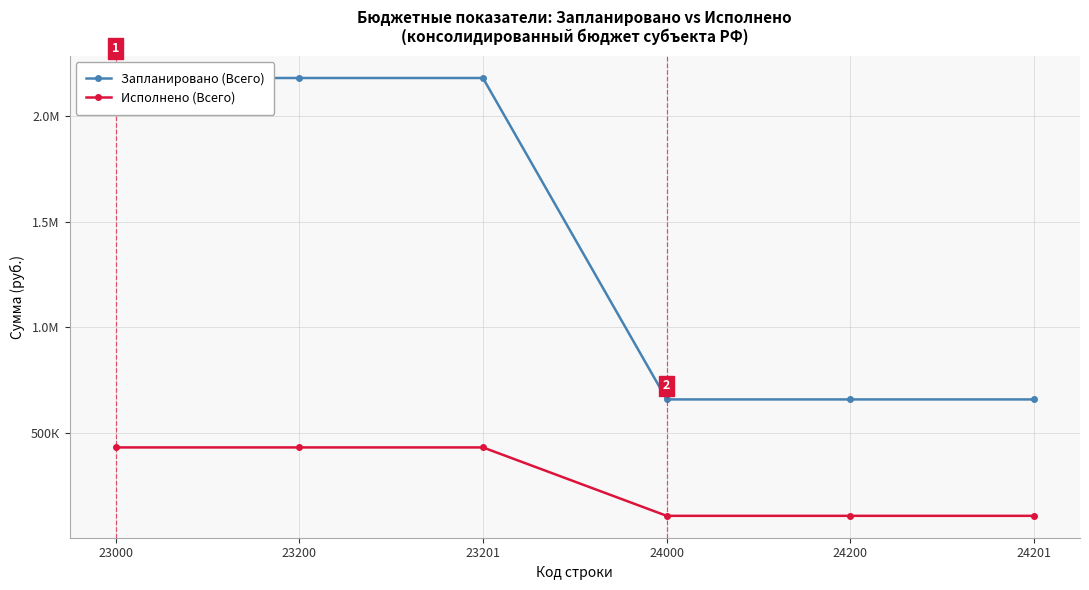

What are all the series names shown in the legend?

Запланировано (Всего), Исполнено (Всего)